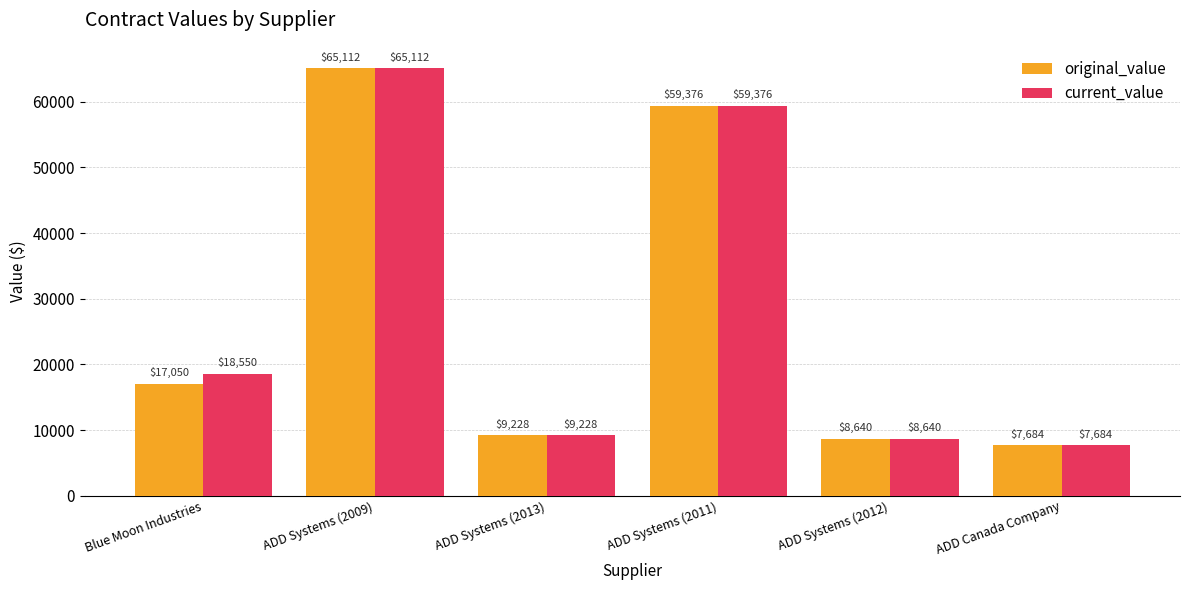

What value does the current_value series have at ADD Systems (2013)?

9228.0